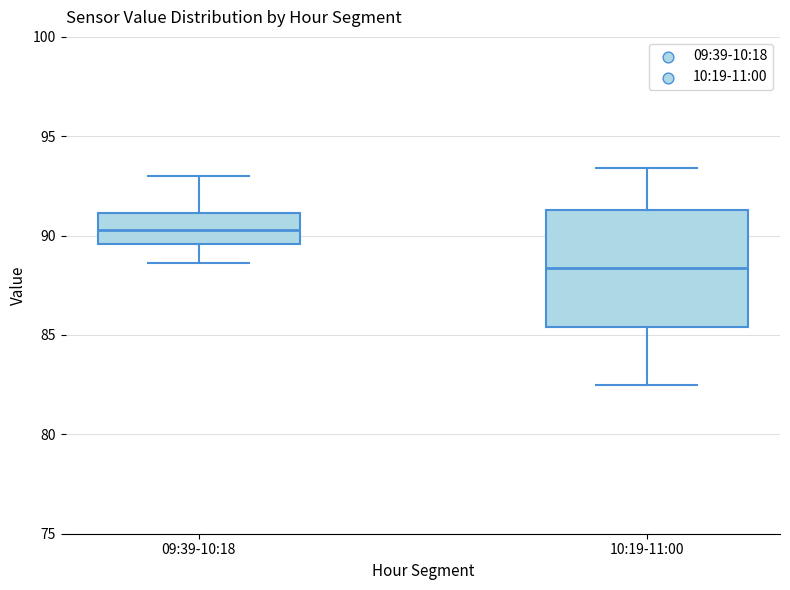

Reading left to right, read every box against the y-axis: the position of its median line, the range the box covers, and the ends of its whiskers. The values are not printed on the chart, so give them approximately, as read against the axis.

09:39-10:18: median 90.5, box 89.5 to 91.0, whiskers 88.5 to 93.0
10:19-11:00: median 88.5, box 85.5 to 91.5, whiskers 82.5 to 93.5